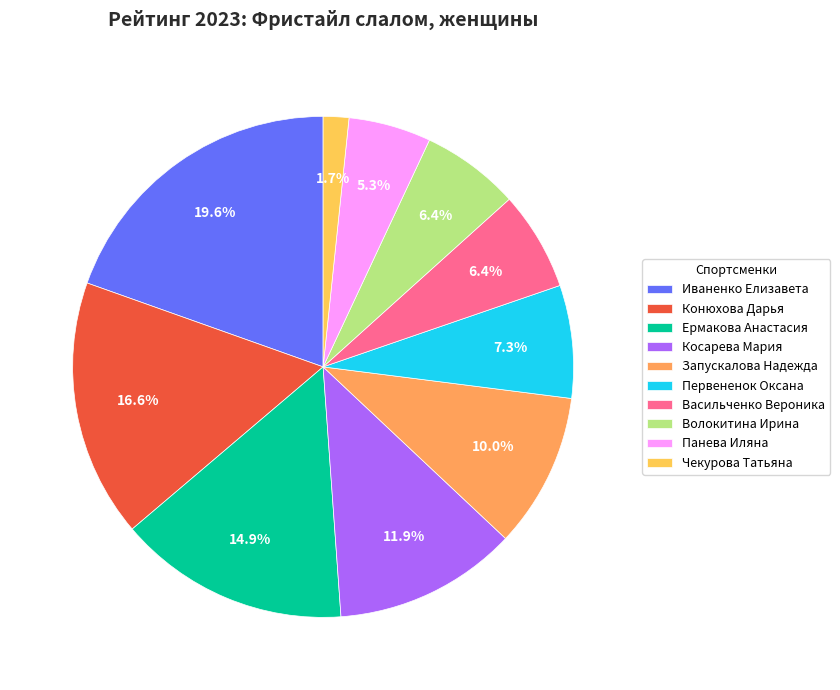

To the nearest percent, what is the difference between the Запускалова Надежда and Чекурова Татьяна slice percentages?

8%